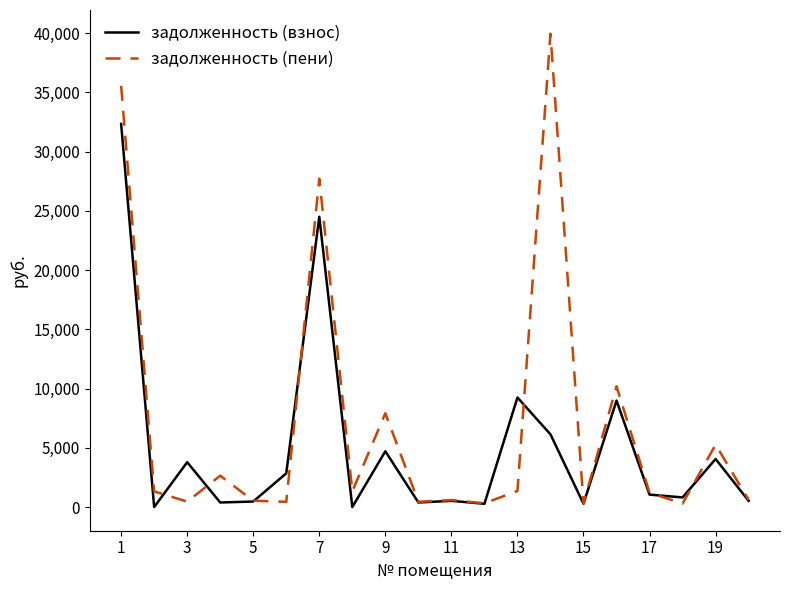

Rank the series by their maximum value, from highest to lowest.

задолженность (пени), задолженность (взнос)